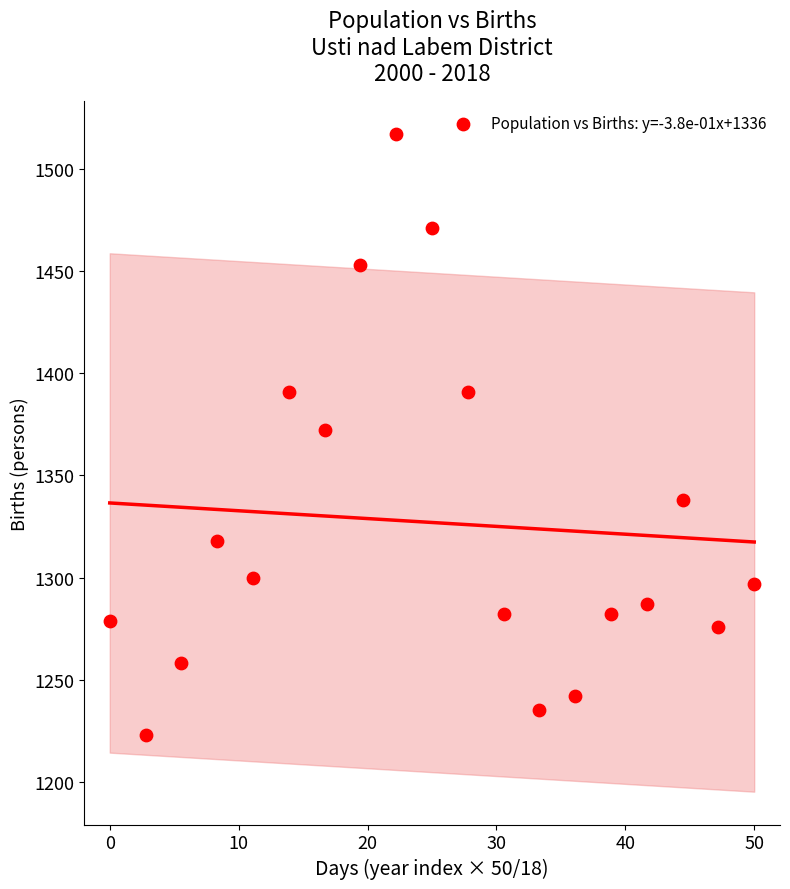

What is the range of Y values (max minus min)?

294